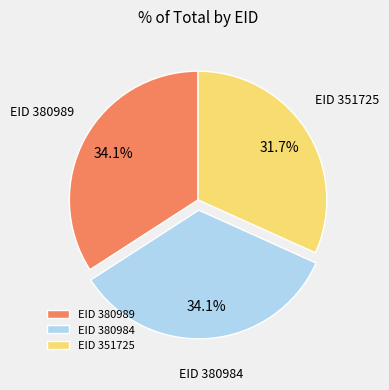

Is the sum of EID 380984 and EID 380989 greater than half?

Yes